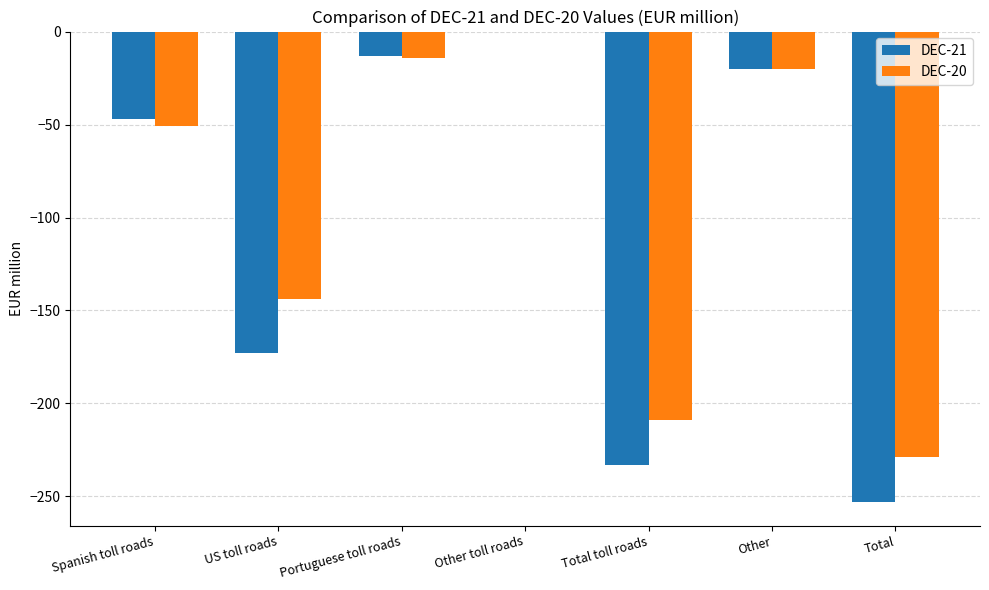

At which label does DEC-21 reach its peak?

Other toll roads